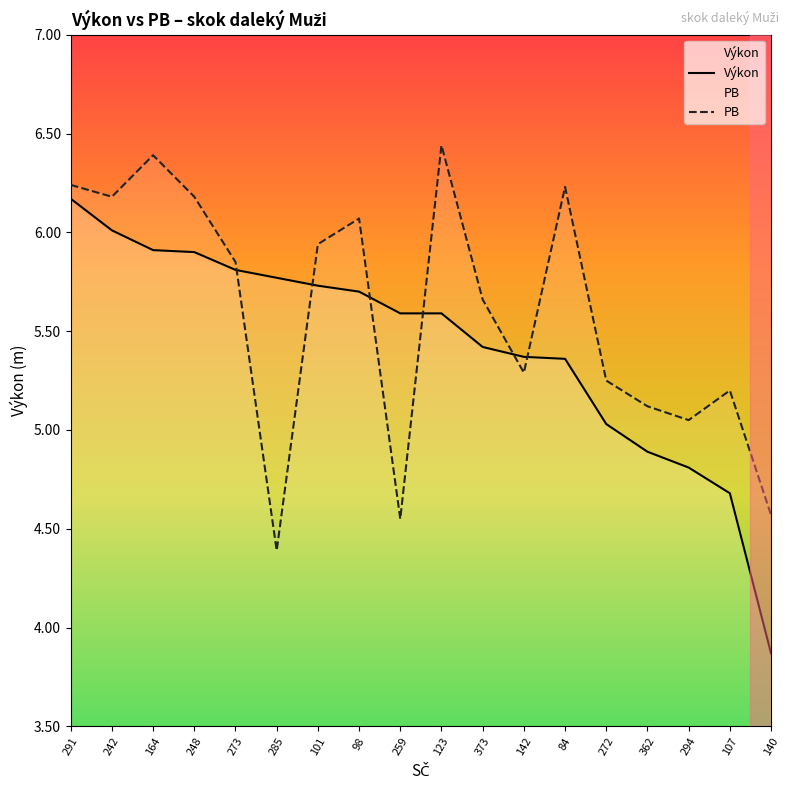

What is the total value across all series at 362?

10.0